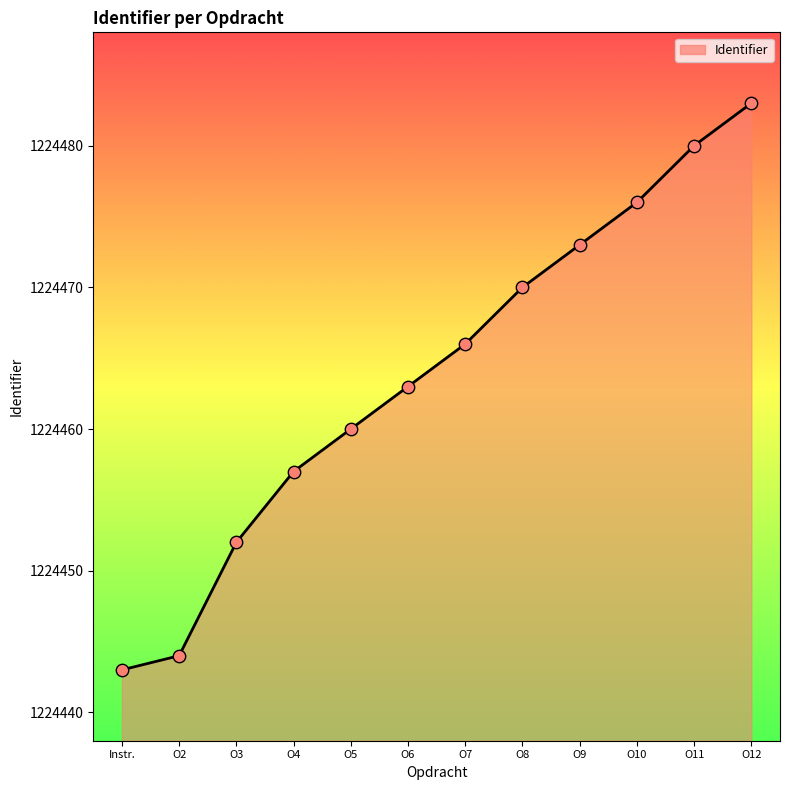

What is the ratio of the value at O5 to the value at O2?

1.0